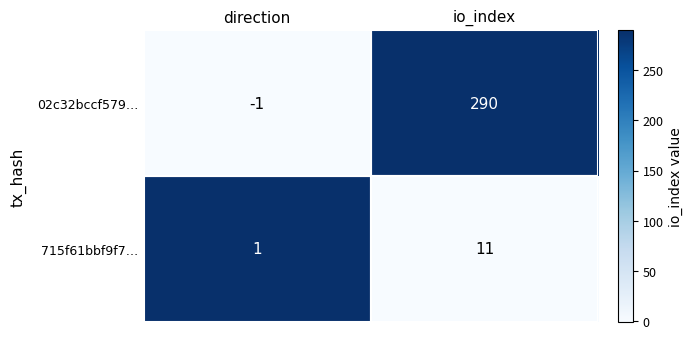

The value of 02c32bccf579… at direction is -2. True or false?

False